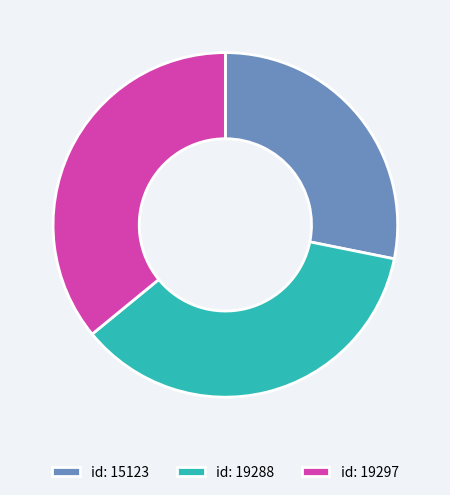

Is the sum of id: 19297 and id: 19288 greater than half?

Yes